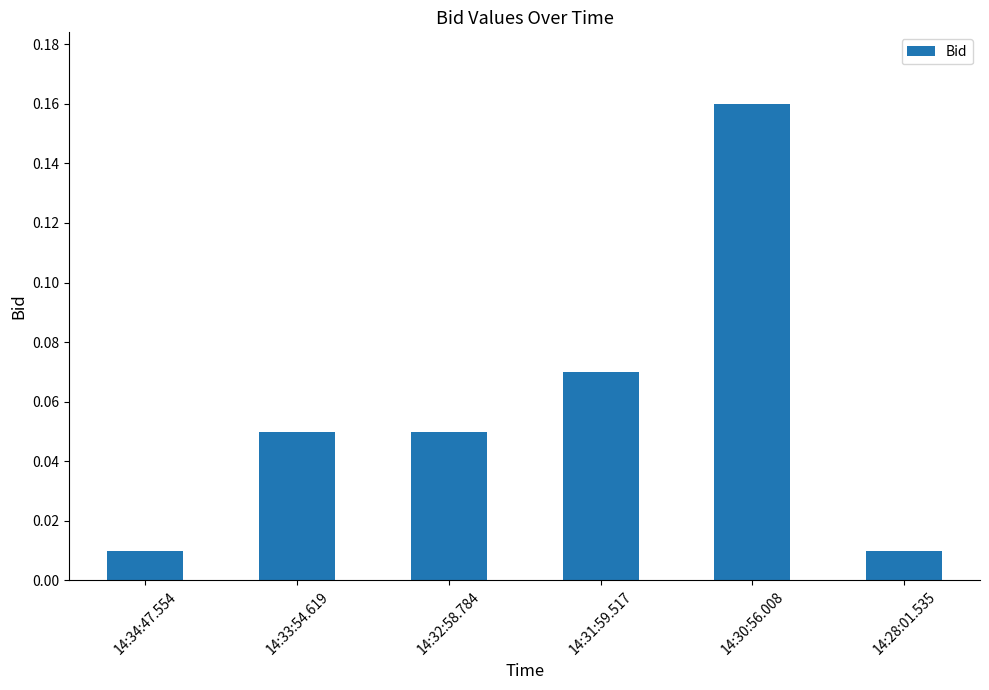

What position from the left is 14:30:56.008?

5